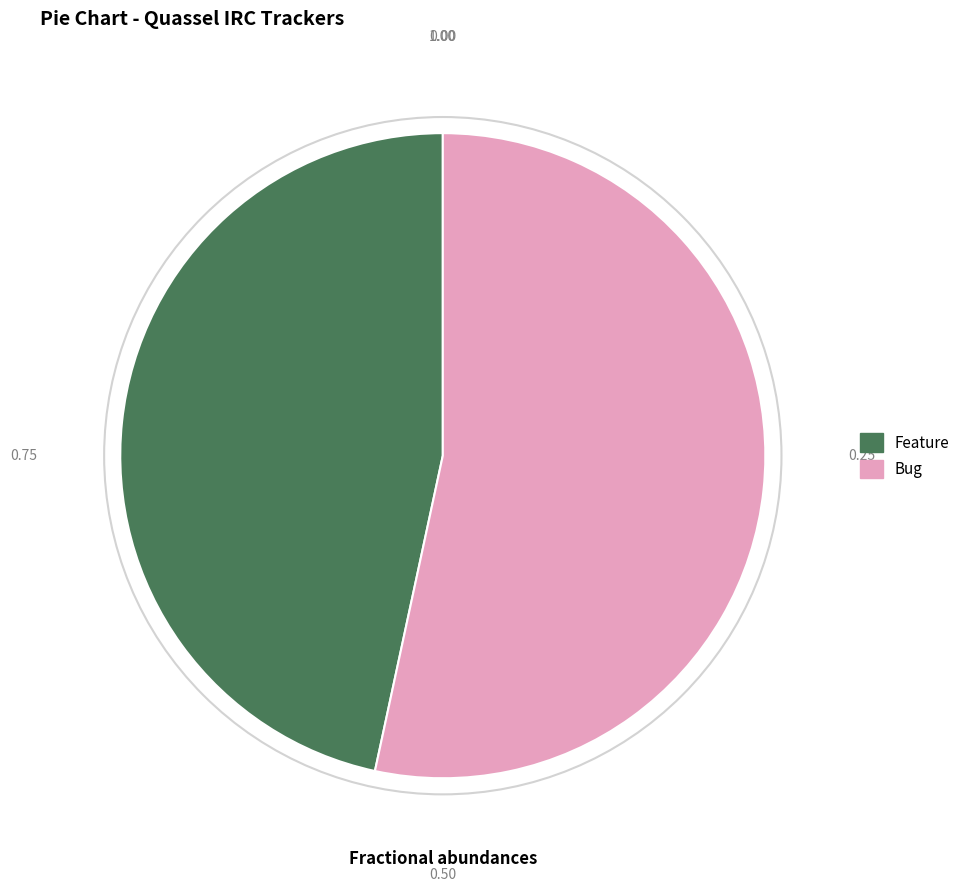

How many segments does this pie chart have?

2